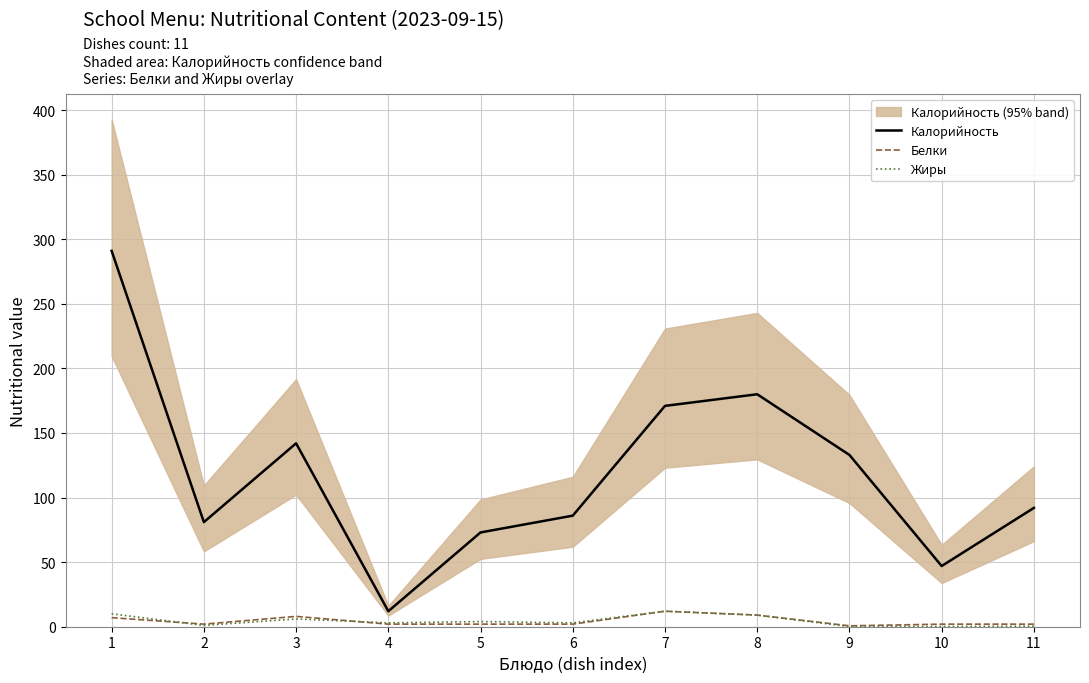

Reading right to left, what are all the values shown in this chart?

Калорийность: 92.0	47.0	133.0	180.0	171.0	86.0	73.0	12.0	142.0	81.0	291.0
Белки: 2.0	2.0	0.7	9.0	12.0	2.0	2.0	2.0	8.0	2.0	7.0
Жиры: 0.4	0.2	0.1	9.0	12.0	3.0	4.0	3.0	6.0	1.0	10.0